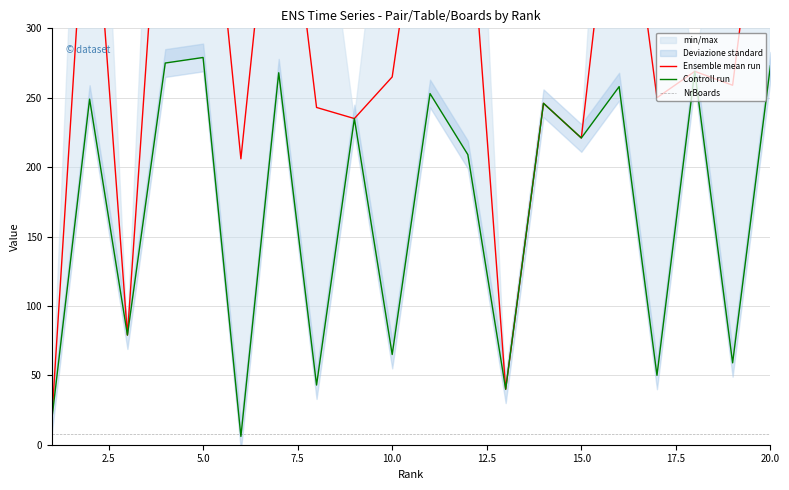

Is it true that Controll run equals 8 at 12.5?

False